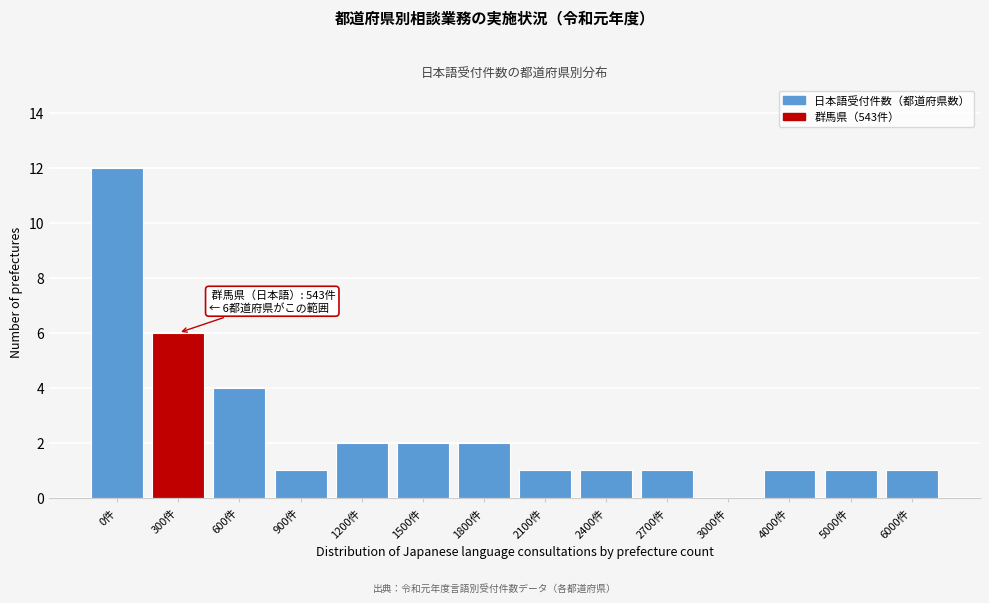

Reading right to left, list all the values displayed in this chart.

6000件=1	5000件=1	4000件=1	3000件=0	2700件=1	2400件=1	2100件=1	1800件=2	1500件=2	1200件=2	900件=1	600件=4	300件=6	0件=12